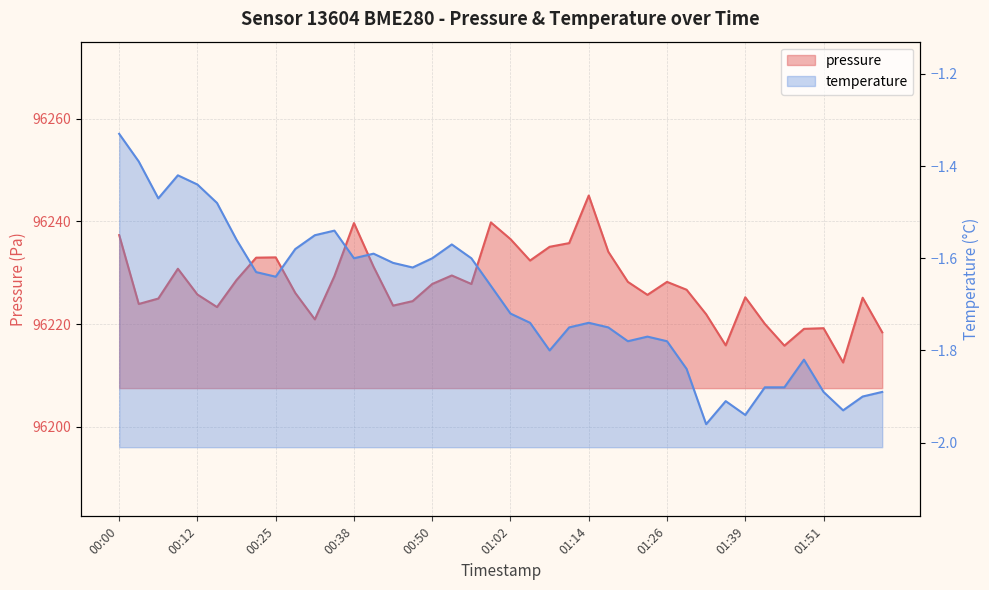

The value of pressure at 01:14 is 96245.1. True or false?

True